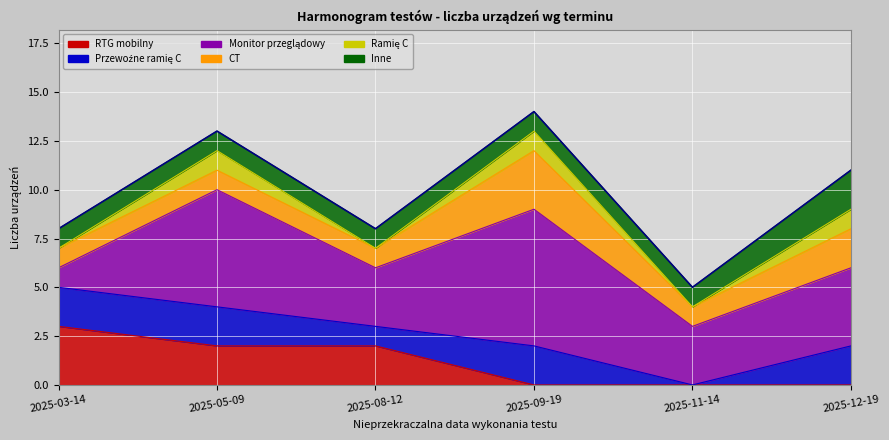

List the series in order of their peak value, highest first.

Monitor przeglądowy, RTG mobilny, CT, Przewoźne ramię C, Inne, Ramię C